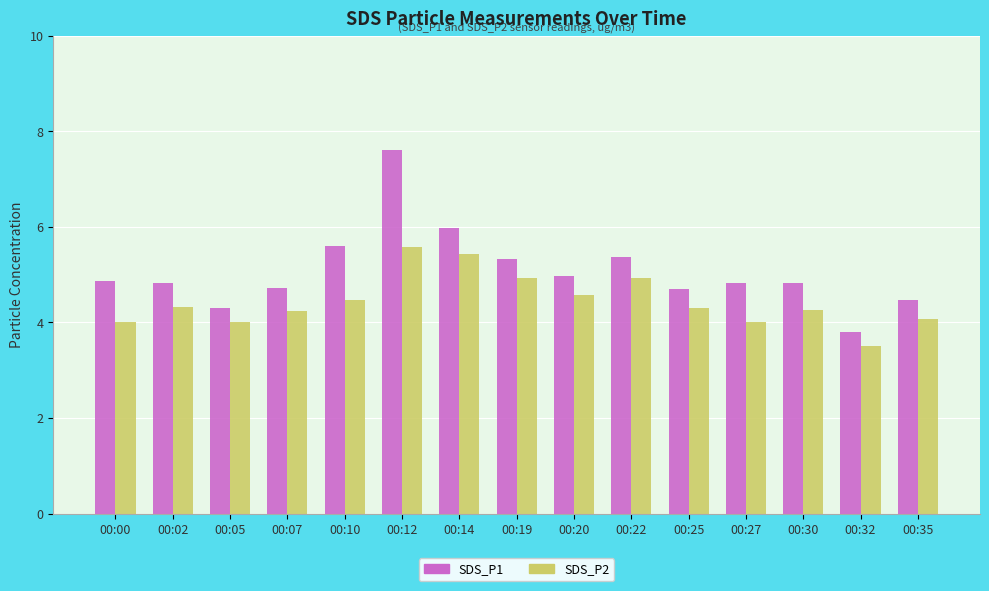

What is the difference between the maximum and minimum values in the SDS_P2 series?

2.1